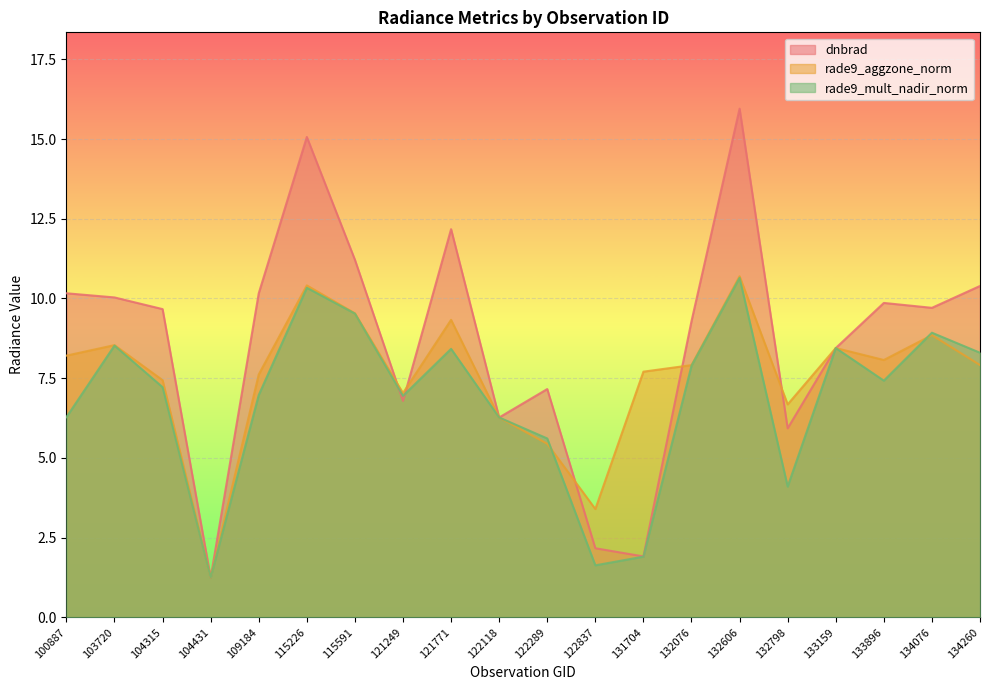

True or false: dnbrad and rade9_mult_nadir_norm cross at least once.

True